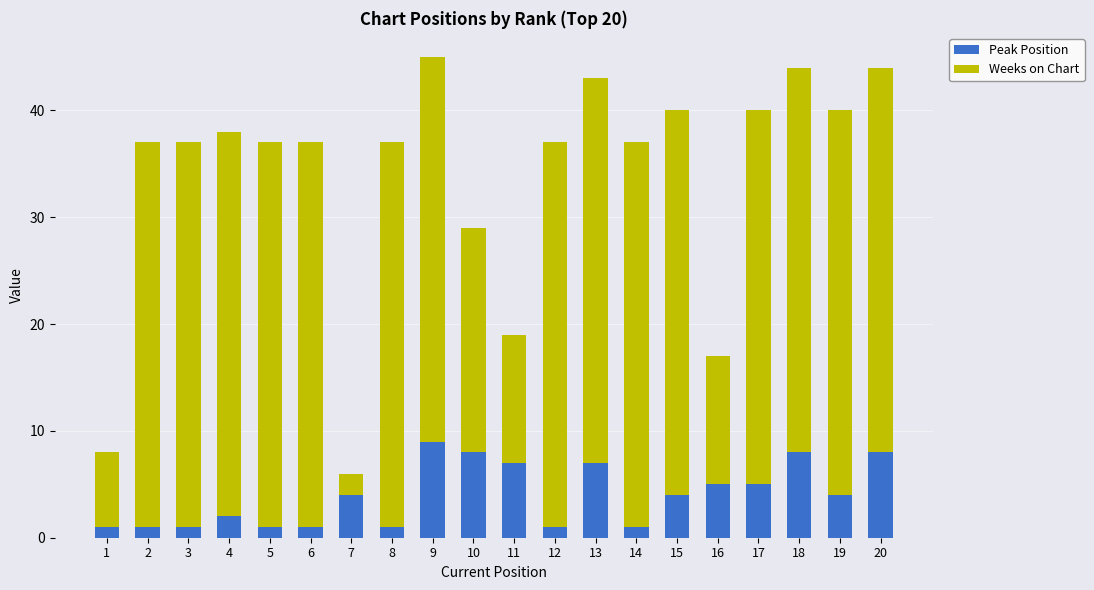

What is the sum of all Peak Position values?

79